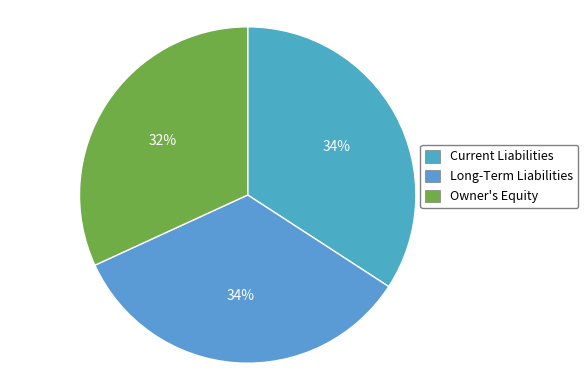

To the nearest percent, what is the combined percentage of Owner's Equity and Current Liabilities?

66%